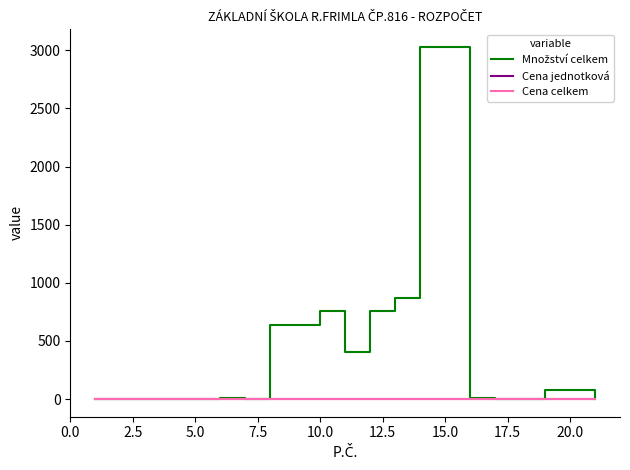

What is the value of the Množství celkem point at the 3rd from the left?

1.0